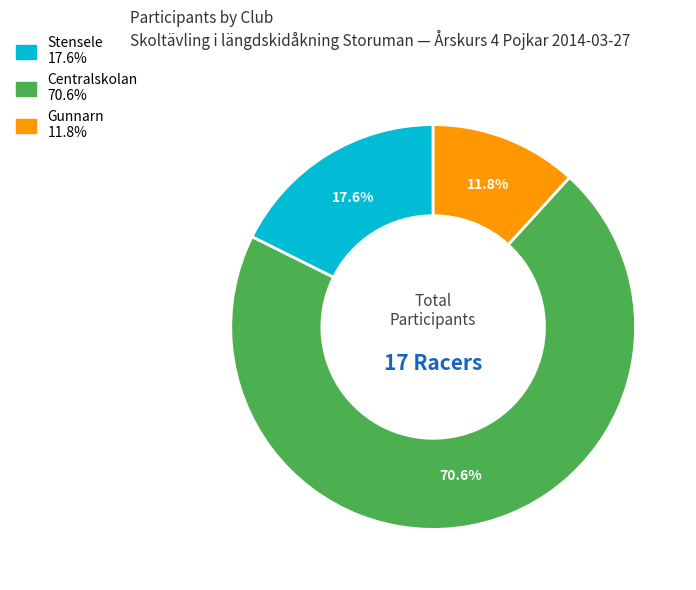

Is there a majority slice in this chart?

Yes